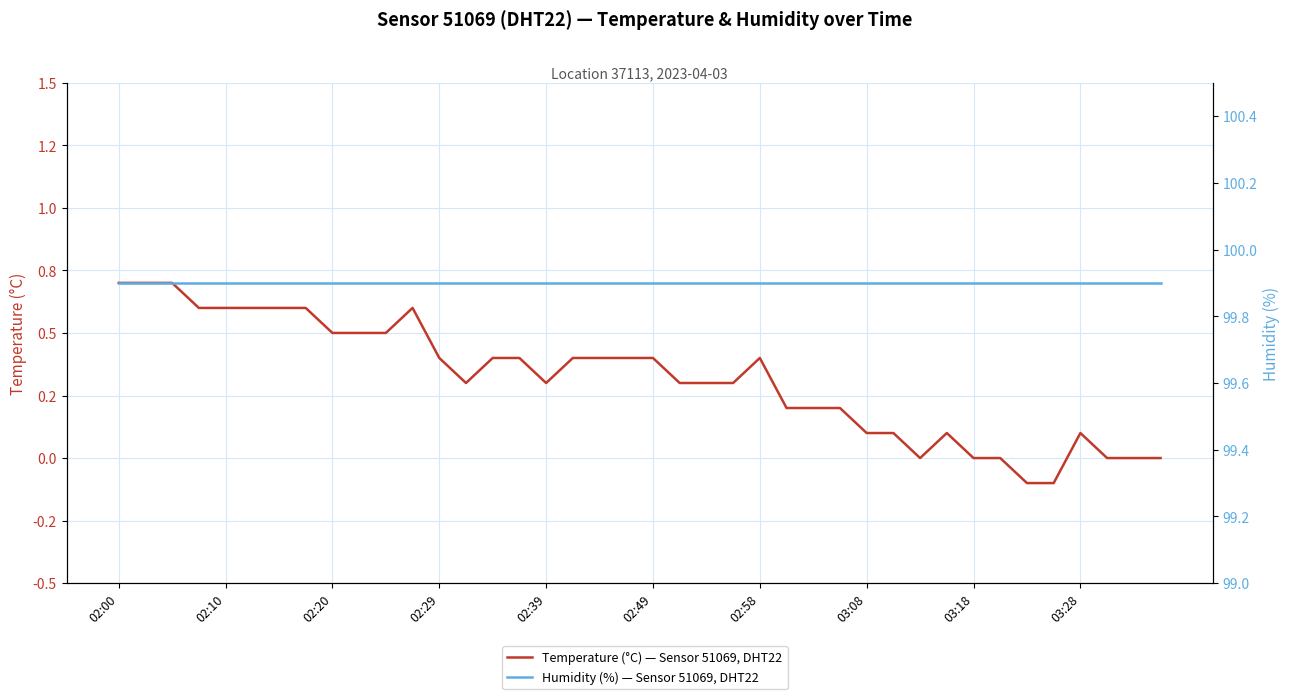

Which series changed the most between 20 and 29?

temperature